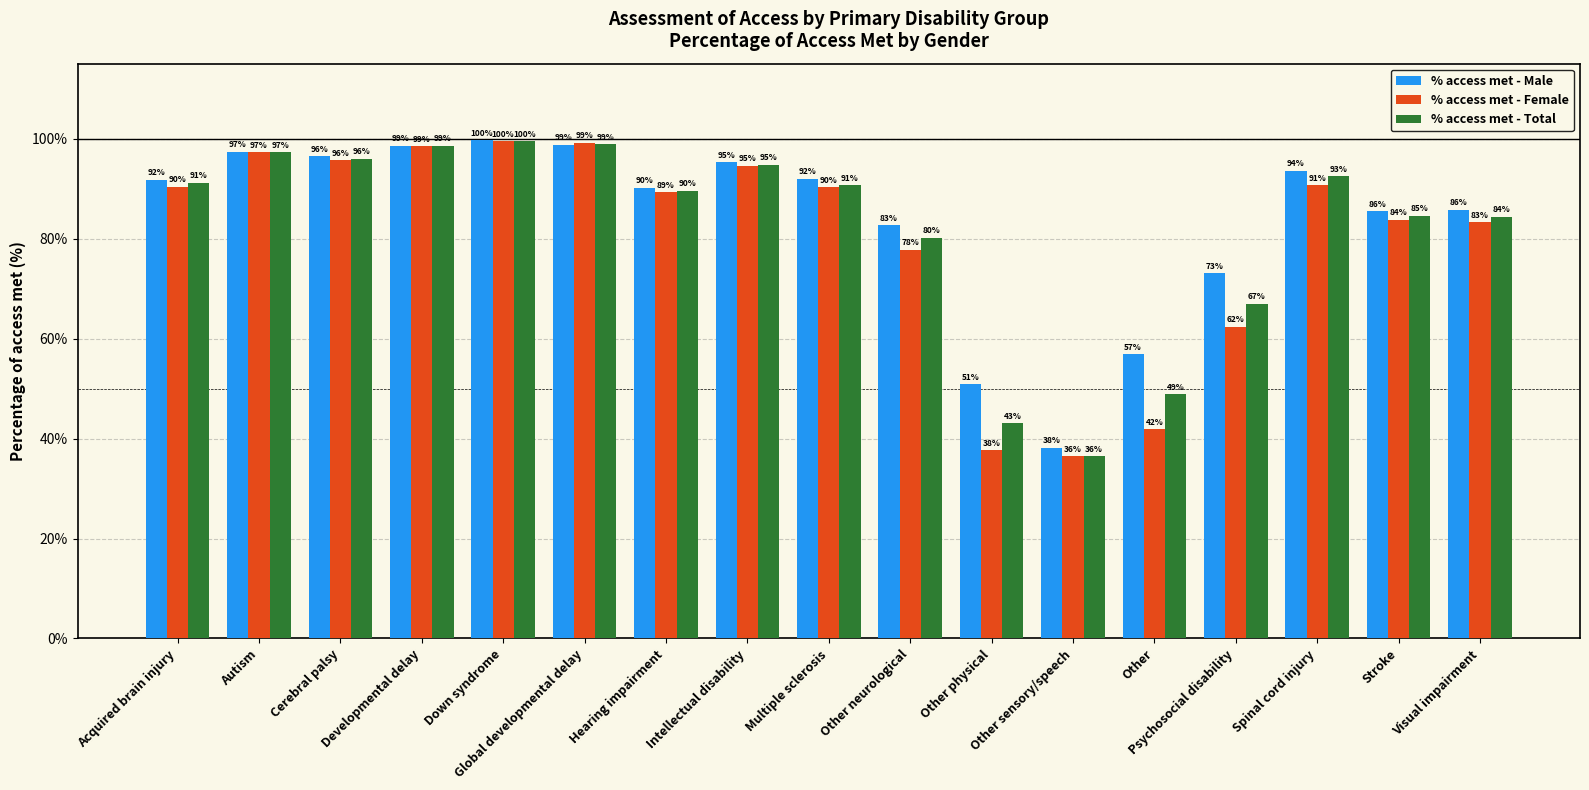

Between Developmental delay and Psychosocial disability, which series saw the biggest shift?

% access met - Female